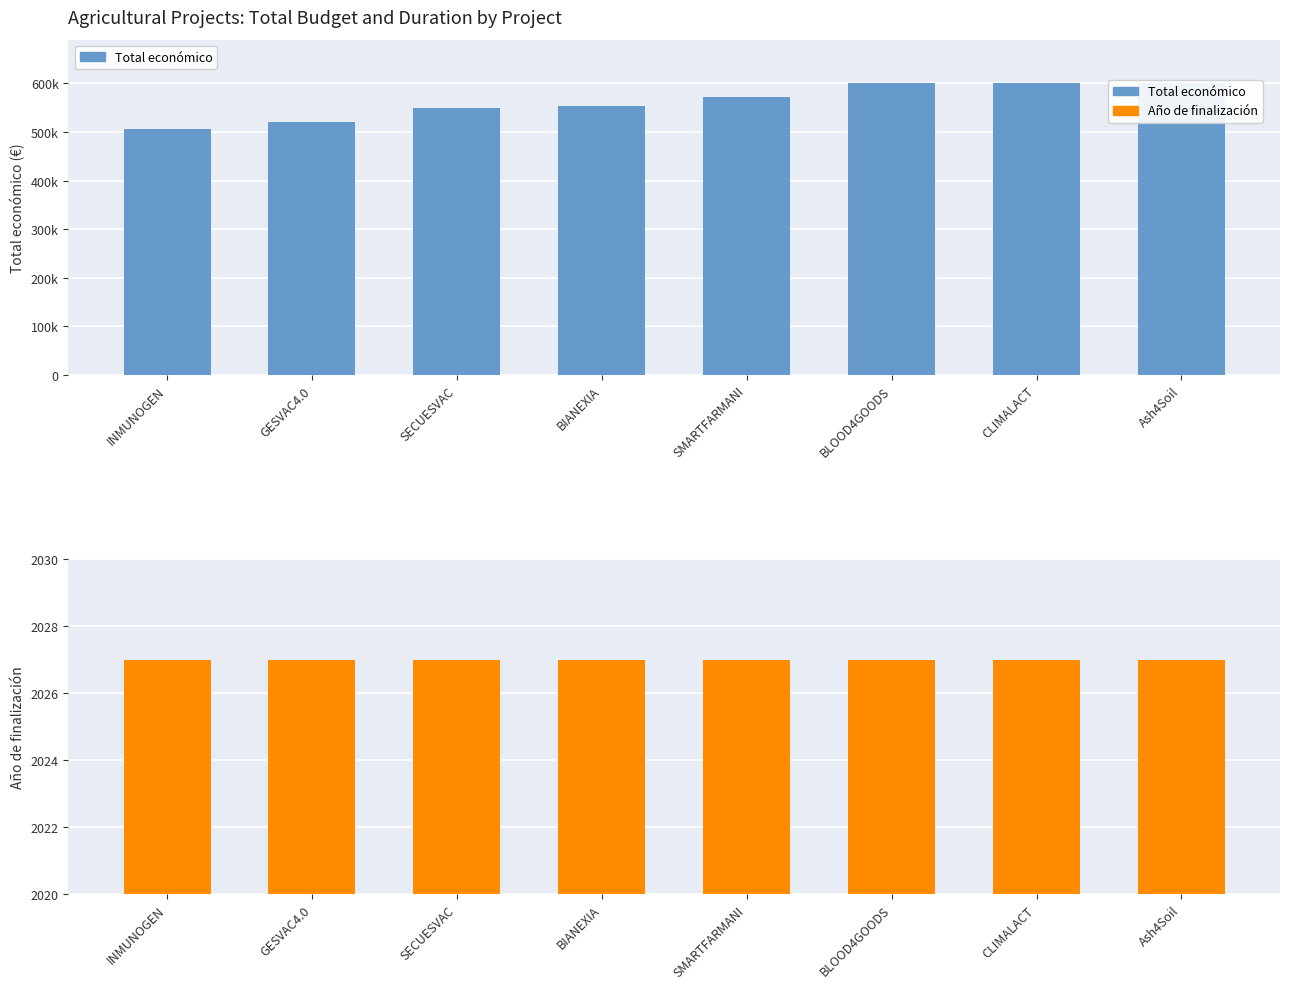

List the labels in order of Total económico value, smallest first.

INMUNOGEN, GESVAC4.0, SECUESVAC, BIANEXIA, SMARTFARMANI, BLOOD4GOODS, CLIMALACT, Ash4Soil